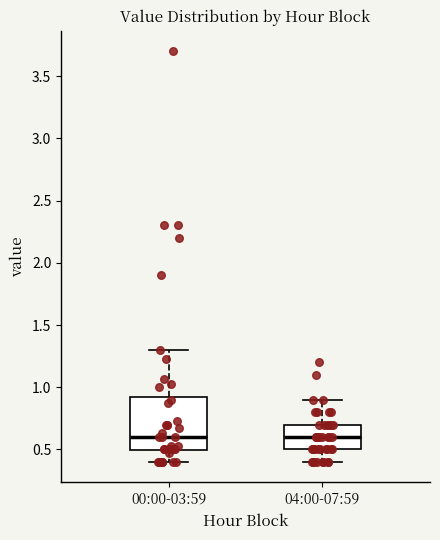

Reading left to right, transcribe this box plot: for each box, give where its median line is, the range the box spans, and where its two whiskers end, as read against the y-axis. The values are not printed on the chart, so give them approximately, as read against the axis.

00:00-03:59: median 0.60, box 0.50 to 0.95, whiskers 0.40 to 1.30
04:00-07:59: median 0.60, box 0.50 to 0.70, whiskers 0.40 to 0.90